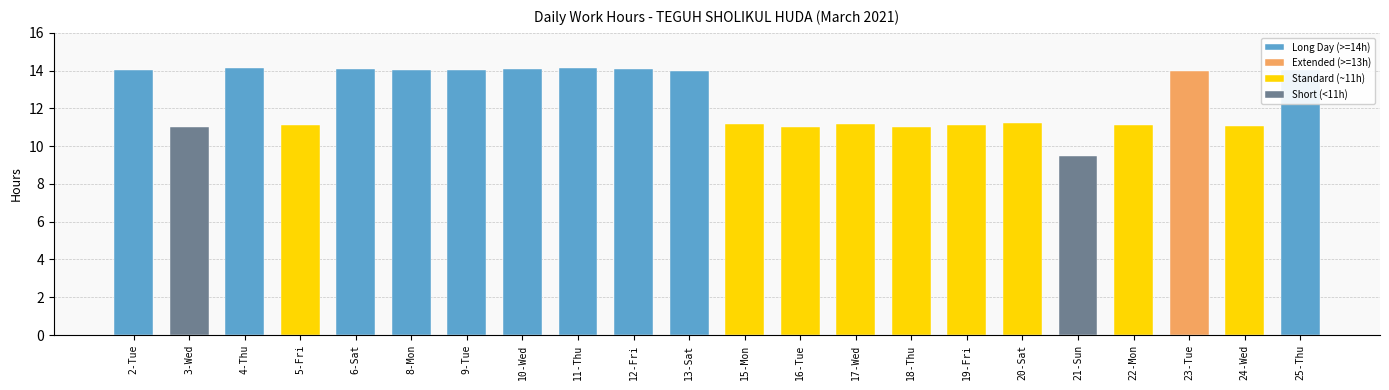

Reading right to left, what are all the values shown in this chart?

14.0	11.1	14.0	11.1	9.5	11.2	11.1	11.0	11.2	11.0	11.2	14.0	14.1	14.1	14.1	14.0	14.0	14.1	11.1	14.1	11.0	14.0